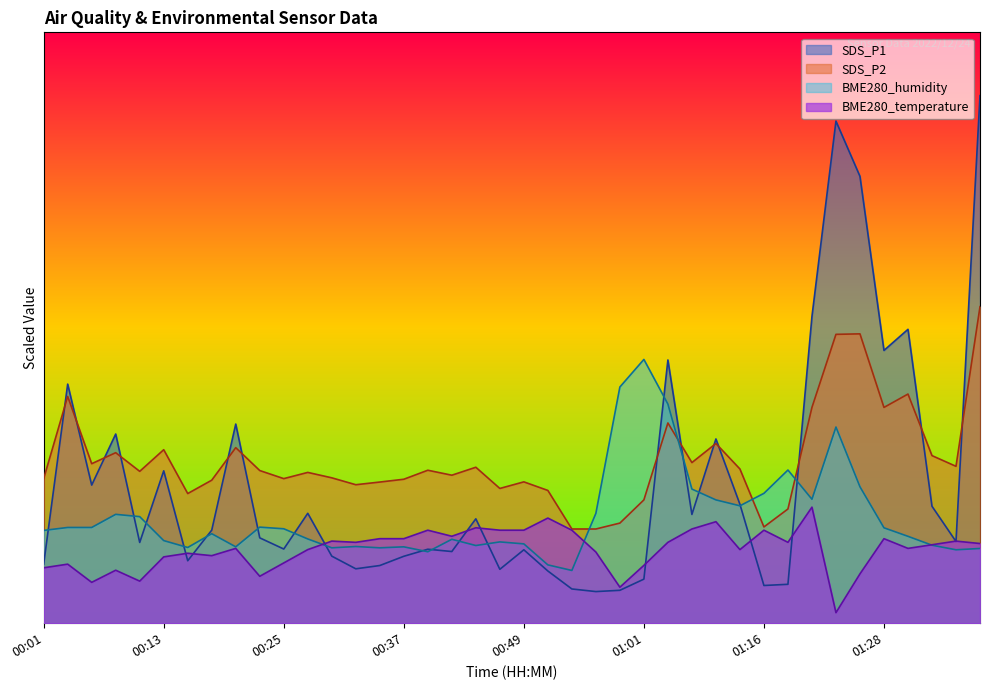

What is the spread (max minus min) of values at 01:31?

207.6